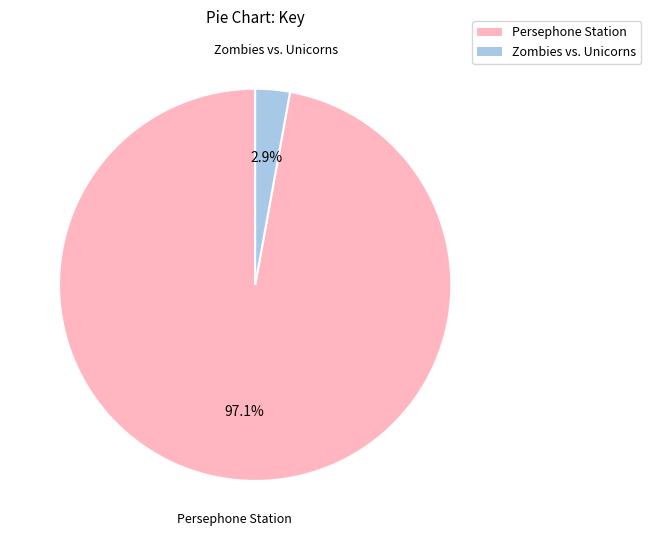

Rank the categories by value from lowest to highest.

Zombies vs. Unicorns, Persephone Station